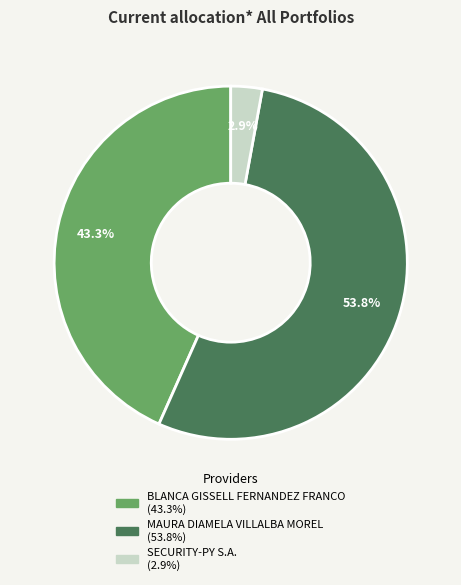

Do BLANCA GISSELL FERNANDEZ FRANCO and SECURITY-PY S.A. together represent more than half of the pie?

No